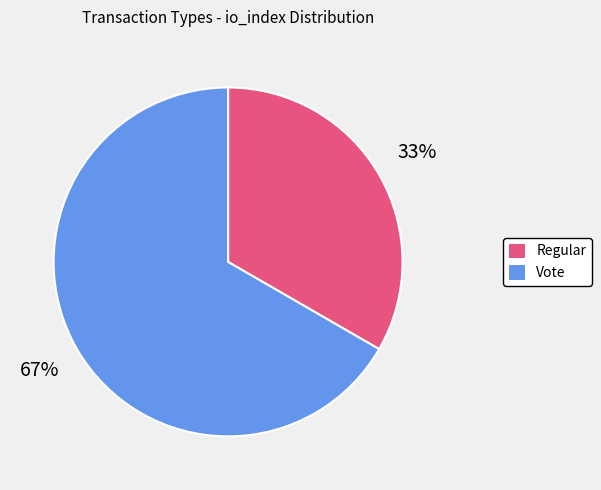

True or false: Vote accounts for 67% of the total.

True